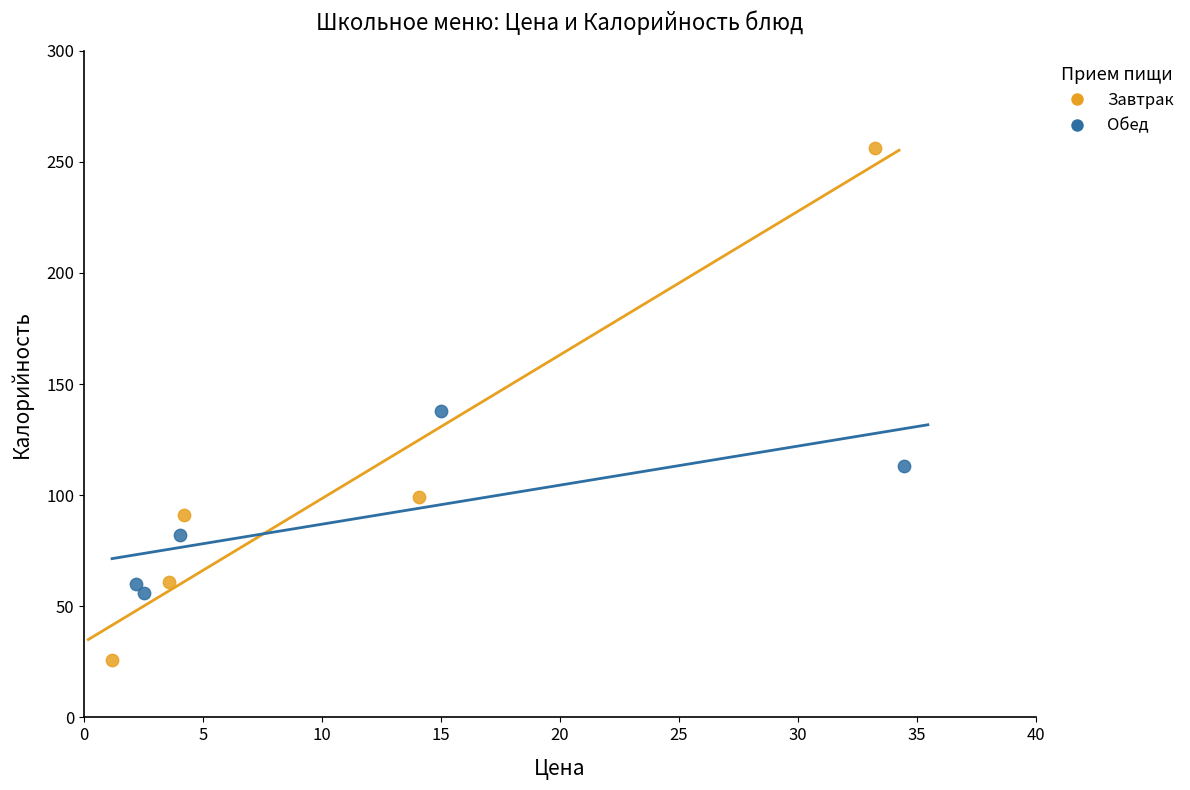

Which series has the widest spread of Y values?

Завтрак